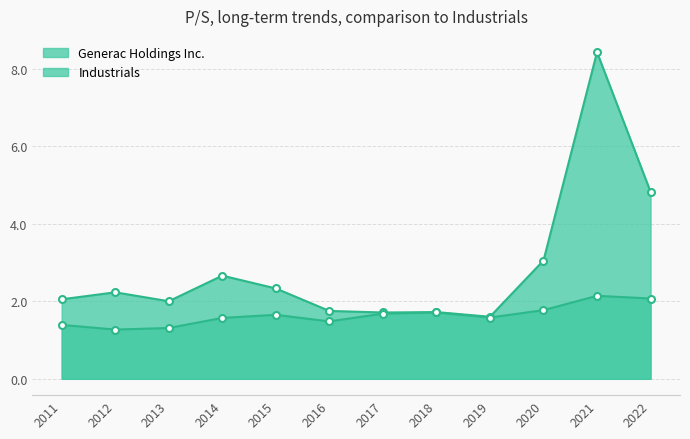

Is the value of Generac Holdings Inc. at 2018 greater than the value of Industrials at 2011?

Yes